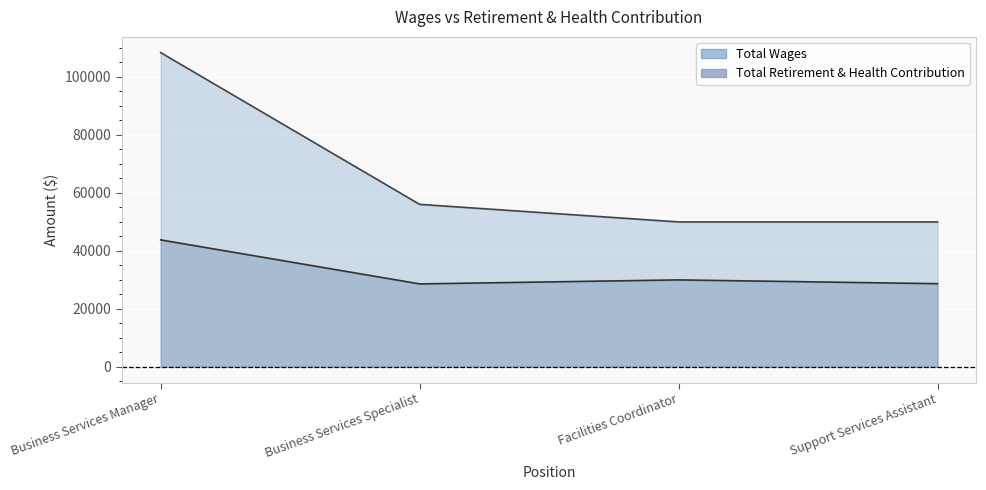

What is the spread (max minus min) of values at Facilities Coordinator?

19988